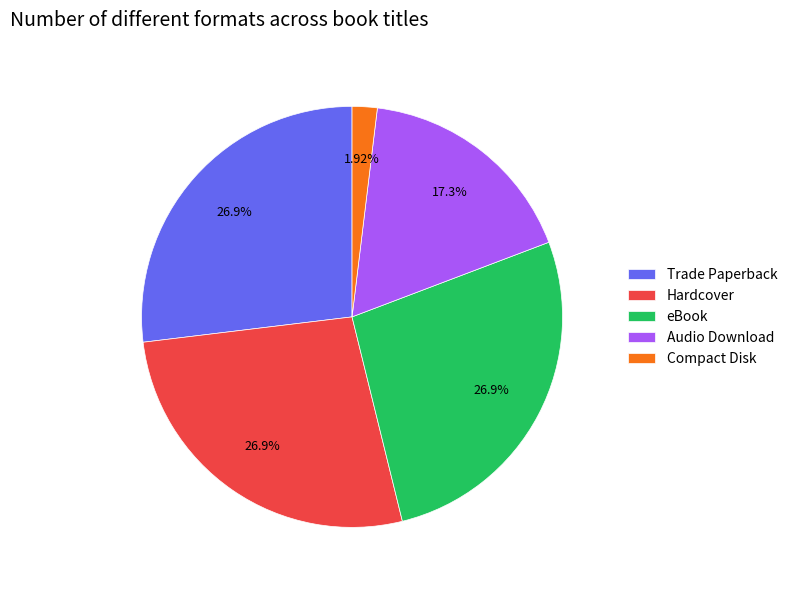

Approximately how many times larger is the value at Trade Paperback compared to Hardcover?

1.0